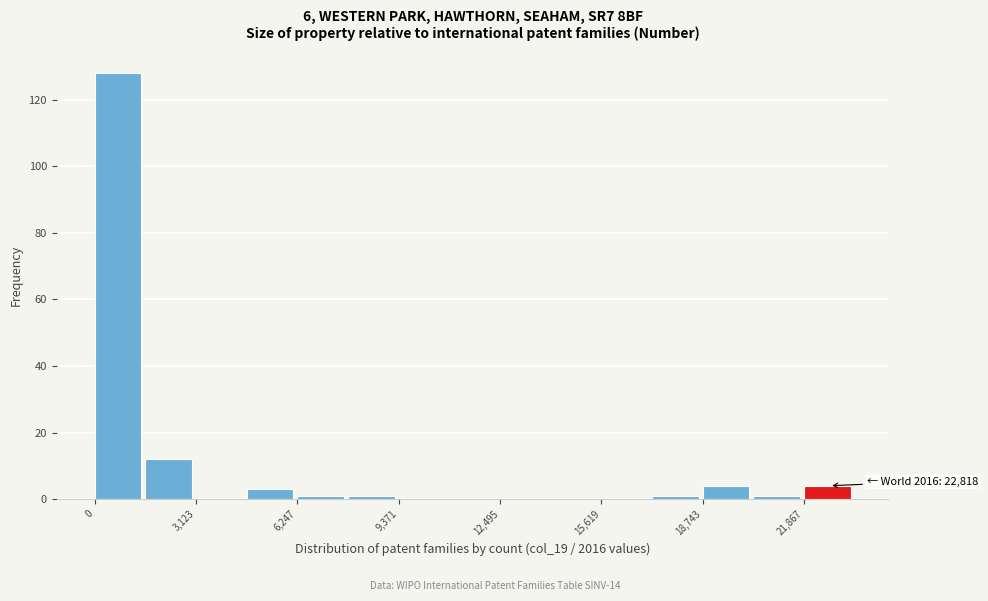

Around what value on the x-axis is the tallest bar? Give the approximate position of its centre, as read against the axis.

500